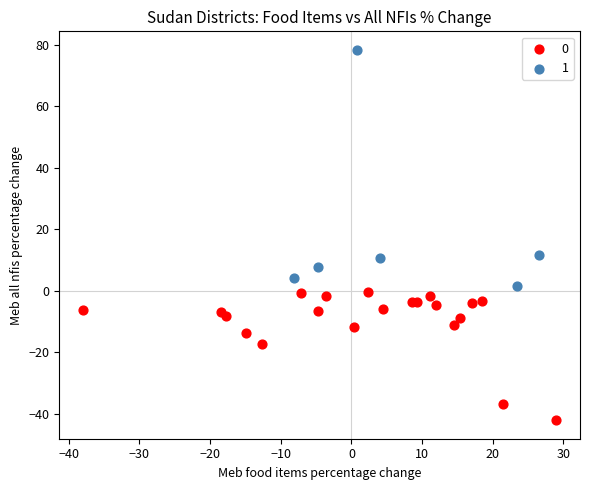

What are all the series names shown in the legend?

0, 1